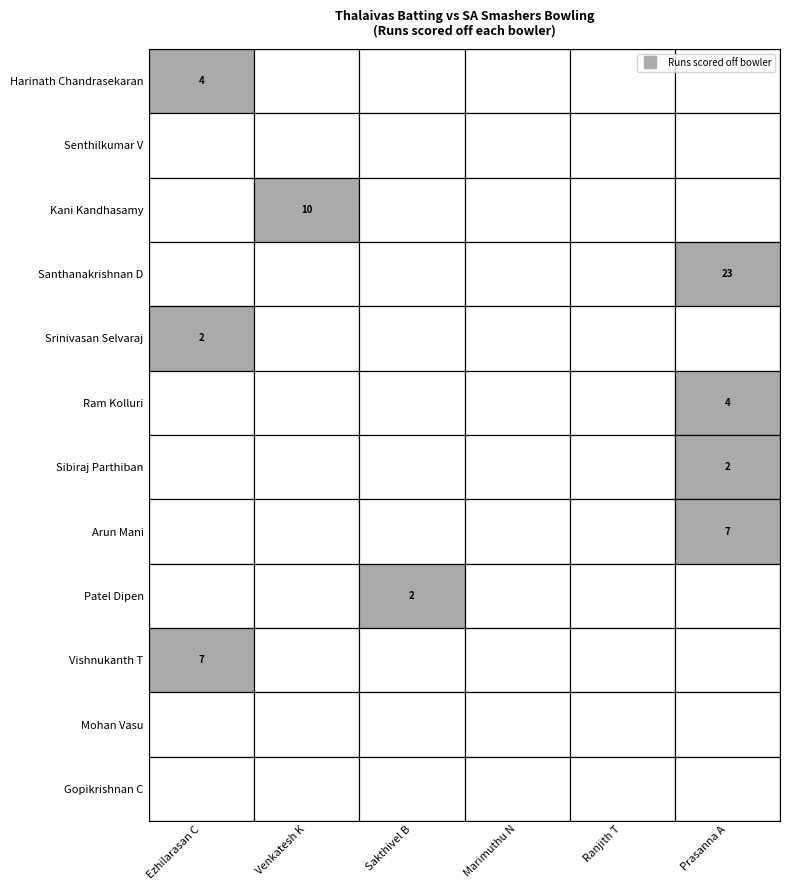

Which has a higher value, Srinivasan Selvaraj or Harinath Chandrasekaran?

Harinath Chandrasekaran